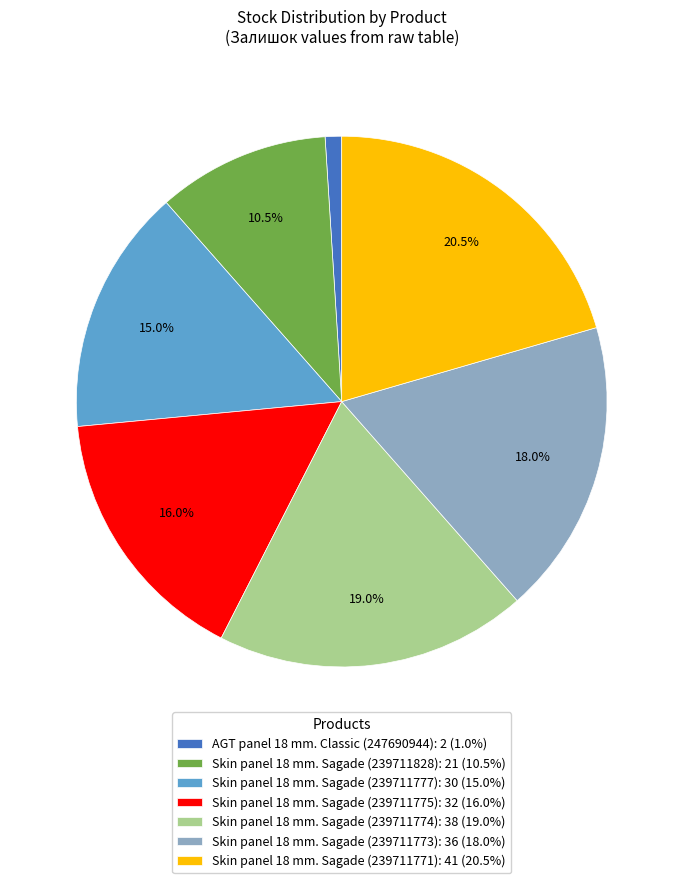

Is it true that Skin panel 18 mm. Sagade (239711773) is 32% of the pie?

False